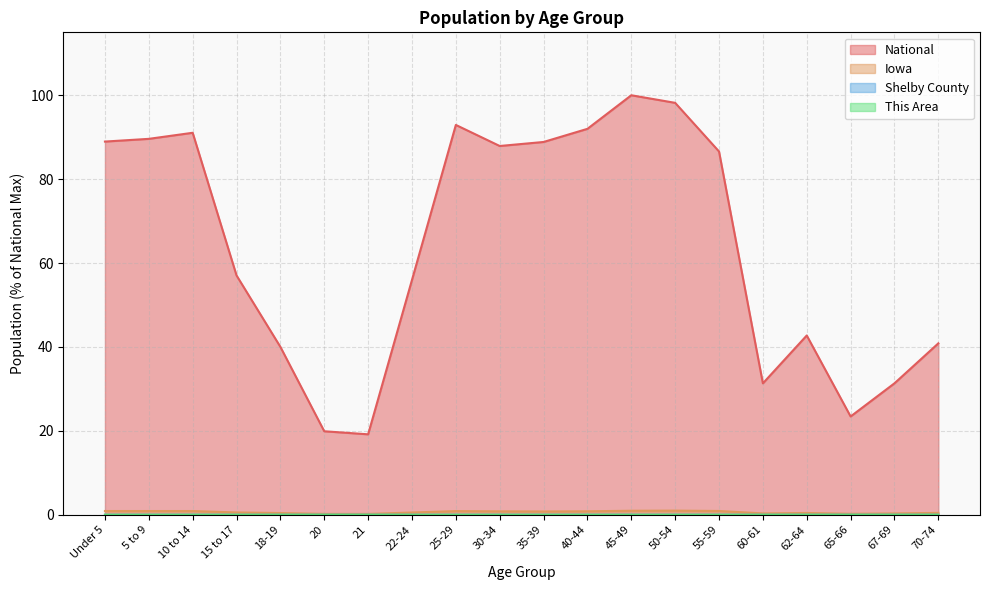

True or false: Iowa and Shelby County intersect in this chart.

False